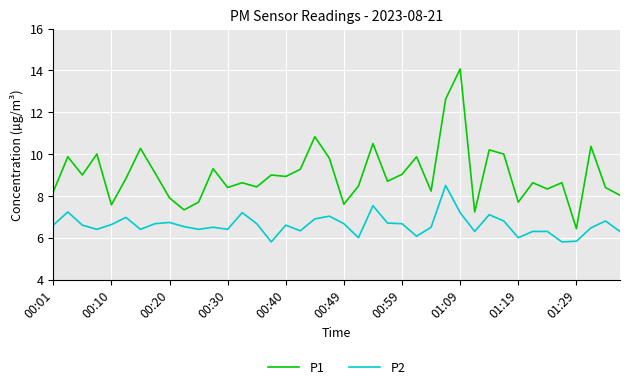

What is the maximum value shown in the chart?

14.1